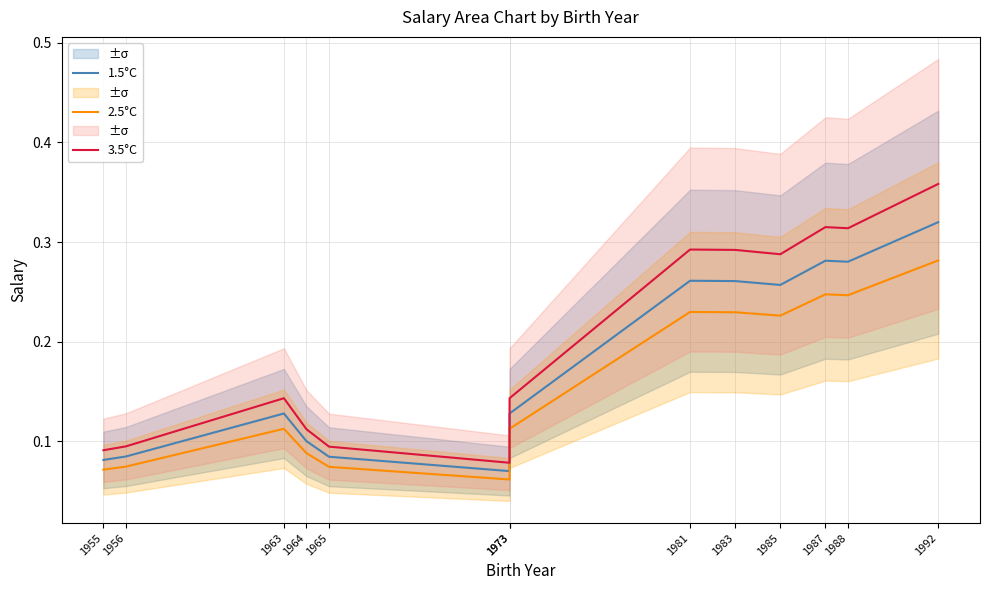

Which series has the largest total across all categories?

3.5°C